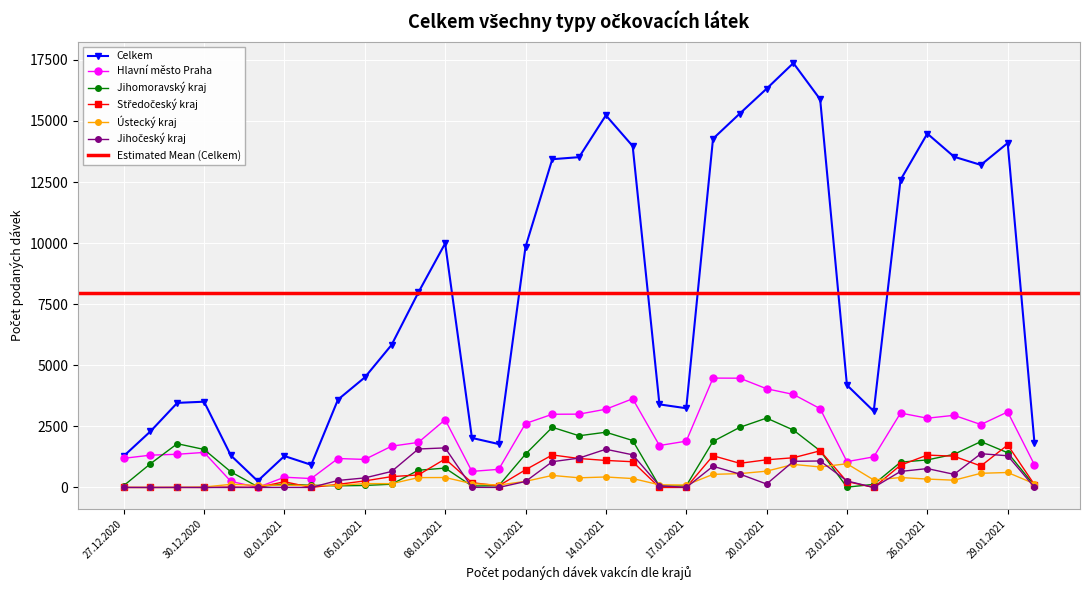

Reading right to left, extract all data points from this chart.

Hlavní město Praha: 30.01.2021=928	29.01.2021=3092	28.01.2021=2575	27.01.2021=2953	26.01.2021=2835	25.01.2021=3045	24.01.2021=1253	23.01.2021=1057	22.01.2021=3224	21.01.2021=3808	20.01.2021=4040	19.01.2021=4472	18.01.2021=4476	17.01.2021=1895	16.01.2021=1717	15.01.2021=3630	14.01.2021=3203	13.01.2021=3001	12.01.2021=2996	11.01.2021=2617	10.01.2021=742	09.01.2021=658	08.01.2021=2773	07.01.2021=1844	06.01.2021=1689	05.01.2021=1147	04.01.2021=1185	03.01.2021=365	02.01.2021=419	01.01.2021=3	31.12.2020=250	30.12.2020=1434	29.12.2020=1359	28.12.2020=1322	27.12.2020=1193
Jihomoravský kraj: 30.01.2021=76	29.01.2021=1421	28.01.2021=1878	27.01.2021=1358	26.01.2021=1128	25.01.2021=1034	24.01.2021=127	23.01.2021=13	22.01.2021=1499	21.01.2021=2349	20.01.2021=2840	19.01.2021=2461	18.01.2021=1885	17.01.2021=68	16.01.2021=49	15.01.2021=1922	14.01.2021=2261	13.01.2021=2116	12.01.2021=2463	11.01.2021=1364	10.01.2021=70	09.01.2021=60	08.01.2021=793	07.01.2021=705	06.01.2021=133	05.01.2021=83	04.01.2021=67	03.01.2021=89	02.01.2021=138	01.01.2021=31	31.12.2020=639	30.12.2020=1556	29.12.2020=1791	28.12.2020=973	27.12.2020=74
Středočeský kraj: 30.01.2021=115	29.01.2021=1740	28.01.2021=879	27.01.2021=1278	26.01.2021=1326	25.01.2021=911	24.01.2021=0	23.01.2021=242	22.01.2021=1501	21.01.2021=1216	20.01.2021=1133	19.01.2021=989	18.01.2021=1299	17.01.2021=1	16.01.2021=0	15.01.2021=1053	14.01.2021=1106	13.01.2021=1185	12.01.2021=1331	11.01.2021=724	10.01.2021=66	09.01.2021=196	08.01.2021=1168	07.01.2021=513	06.01.2021=444	05.01.2021=268	04.01.2021=126	03.01.2021=0	02.01.2021=235	01.01.2021=1	31.12.2020=18	30.12.2020=0	29.12.2020=3	28.12.2020=0	27.12.2020=2
Ústecký kraj: 30.01.2021=152	29.01.2021=613	28.01.2021=580	27.01.2021=297	26.01.2021=344	25.01.2021=406	24.01.2021=307	23.01.2021=971	22.01.2021=839	21.01.2021=944	20.01.2021=667	19.01.2021=567	18.01.2021=537	17.01.2021=100	16.01.2021=109	15.01.2021=365	14.01.2021=429	13.01.2021=395	12.01.2021=492	11.01.2021=250	10.01.2021=98	09.01.2021=157	08.01.2021=407	07.01.2021=403	06.01.2021=156	05.01.2021=158	04.01.2021=88	03.01.2021=77	02.01.2021=93	01.01.2021=88	31.12.2020=128	30.12.2020=17	29.12.2020=1	28.12.2020=1	27.12.2020=2
Jihočeský kraj: 30.01.2021=8	29.01.2021=1297	28.01.2021=1382	27.01.2021=537	26.01.2021=773	25.01.2021=656	24.01.2021=1	23.01.2021=267	22.01.2021=1084	21.01.2021=1070	20.01.2021=140	19.01.2021=548	18.01.2021=868	17.01.2021=0	16.01.2021=72	15.01.2021=1336	14.01.2021=1564	13.01.2021=1203	12.01.2021=1054	11.01.2021=245	10.01.2021=1	09.01.2021=6	08.01.2021=1620	07.01.2021=1574	06.01.2021=655	05.01.2021=391	04.01.2021=287	03.01.2021=1	02.01.2021=3	01.01.2021=2	31.12.2020=0	30.12.2020=1	29.12.2020=1	28.12.2020=0	27.12.2020=1
Celkem: 30.01.2021=1828	29.01.2021=14095	28.01.2021=13200	27.01.2021=13534	26.01.2021=14481	25.01.2021=12587	24.01.2021=3121	23.01.2021=4188	22.01.2021=15883	21.01.2021=17368	20.01.2021=16318	19.01.2021=15302	18.01.2021=14271	17.01.2021=3242	16.01.2021=3400	15.01.2021=13972	14.01.2021=15230	13.01.2021=13518	12.01.2021=13434	11.01.2021=9844	10.01.2021=1777	09.01.2021=2027	08.01.2021=9988	07.01.2021=7981	06.01.2021=5834	05.01.2021=4504	04.01.2021=3597	03.01.2021=927	02.01.2021=1286	01.01.2021=265	31.12.2020=1310	30.12.2020=3510	29.12.2020=3462	28.12.2020=2297	27.12.2020=1284